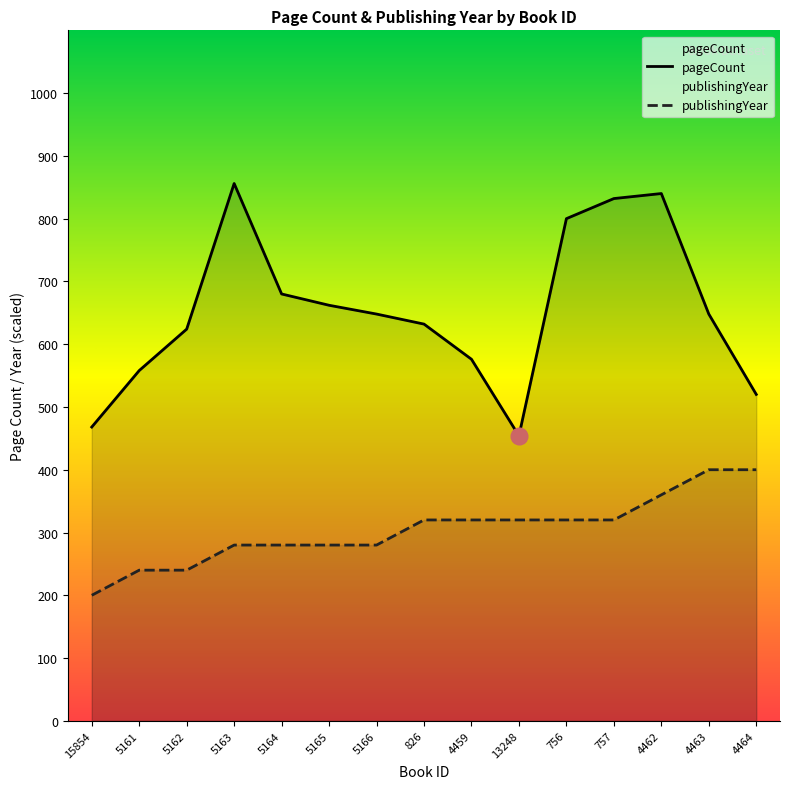

At which label is pageCount closest to 655?

5165